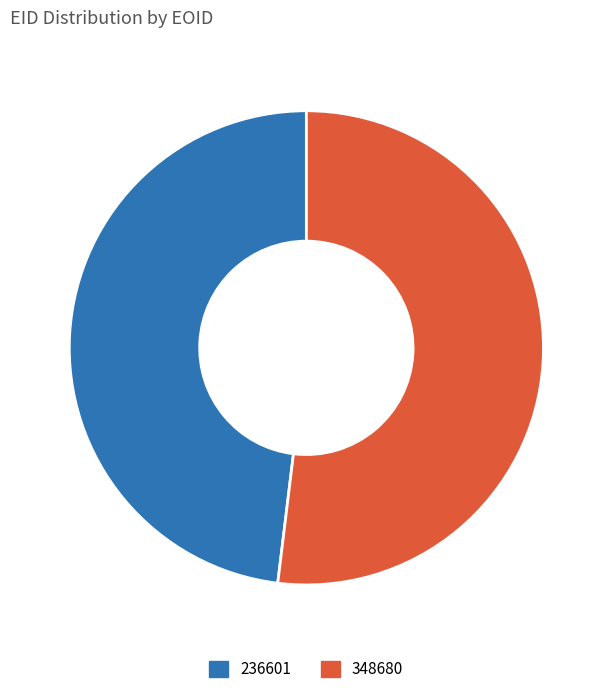

Do 348680 and 236601 together represent more than half of the pie?

Yes